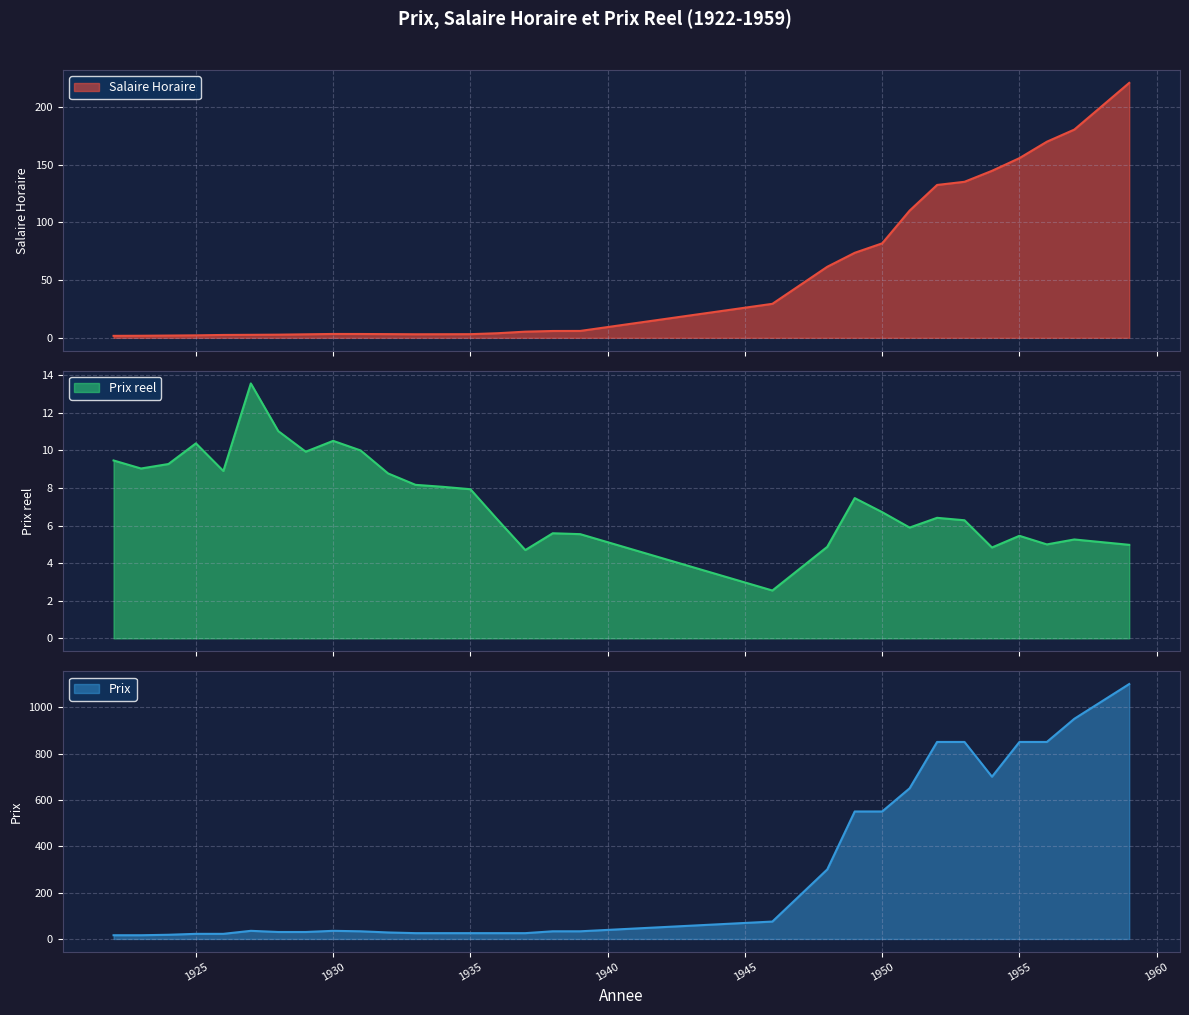

Reading left to right, extract all data points from this chart.

Salaire Horaire: 1922=1.7	1923=1.8	1924=1.9	1925=2.1	1926=2.5	1927=2.6	1928=2.7	1929=3.0	1930=3.3	1931=3.3	1932=3.2	1933=3.1	1934=3.1	1935=3.1	1936=4.0	1937=5.3	1938=5.9	1939=6.0	1946=29.4	1948=61.6	1949=73.7	1950=81.9	1951=110.2	1952=132.5	1953=135.2	1954=144.8	1955=155.8	1956=170.0	1957=180.5	1959=221.0
Prix reel: 1922=9.5	1923=9.0	1924=9.3	1925=10.4	1926=8.9	1927=13.6	1928=11.0	1929=9.9	1930=10.5	1931=10.0	1932=8.8	1933=8.2	1934=8.1	1935=7.9	1936=6.3	1937=4.7	1938=5.6	1939=5.5	1946=2.5	1948=4.9	1949=7.5	1950=6.7	1951=5.9	1952=6.4	1953=6.3	1954=4.8	1955=5.5	1956=5.0	1957=5.3	1959=5.0
Prix: 1922=16.0	1923=16.0	1924=18.0	1925=22.0	1926=22.0	1927=35.0	1928=30.0	1929=30.0	1930=35.0	1931=33.0	1932=28.0	1933=25.0	1934=25.0	1935=25.0	1936=25.0	1937=25.0	1938=33.0	1939=33.0	1946=75.0	1948=300.0	1949=550.0	1950=550.0	1951=650.0	1952=850.0	1953=850.0	1954=700.0	1955=850.0	1956=850.0	1957=950.0	1959=1100.0